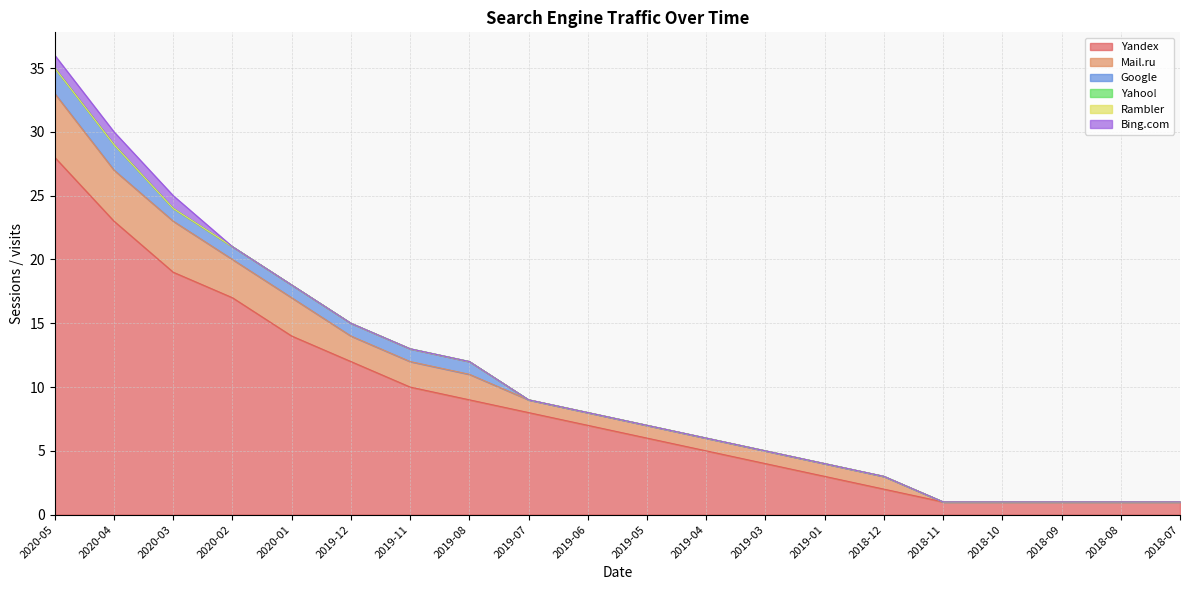

True or false: Yahoo! and Mail.ru intersect in this chart.

False